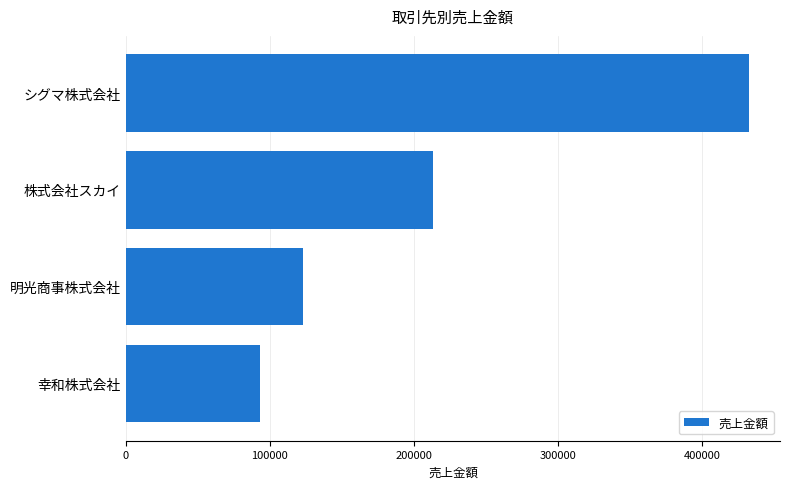

The chart shows a value of 432585 at シグマ株式会社. True or false?

True